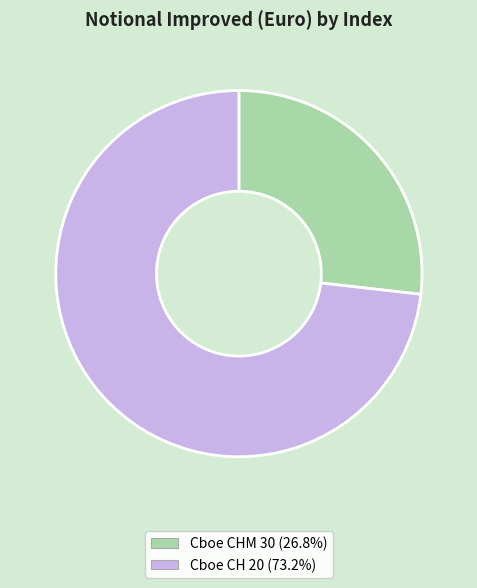

Combined, do Cboe CHM 30 and Cboe CH 20 account for over 50%?

Yes